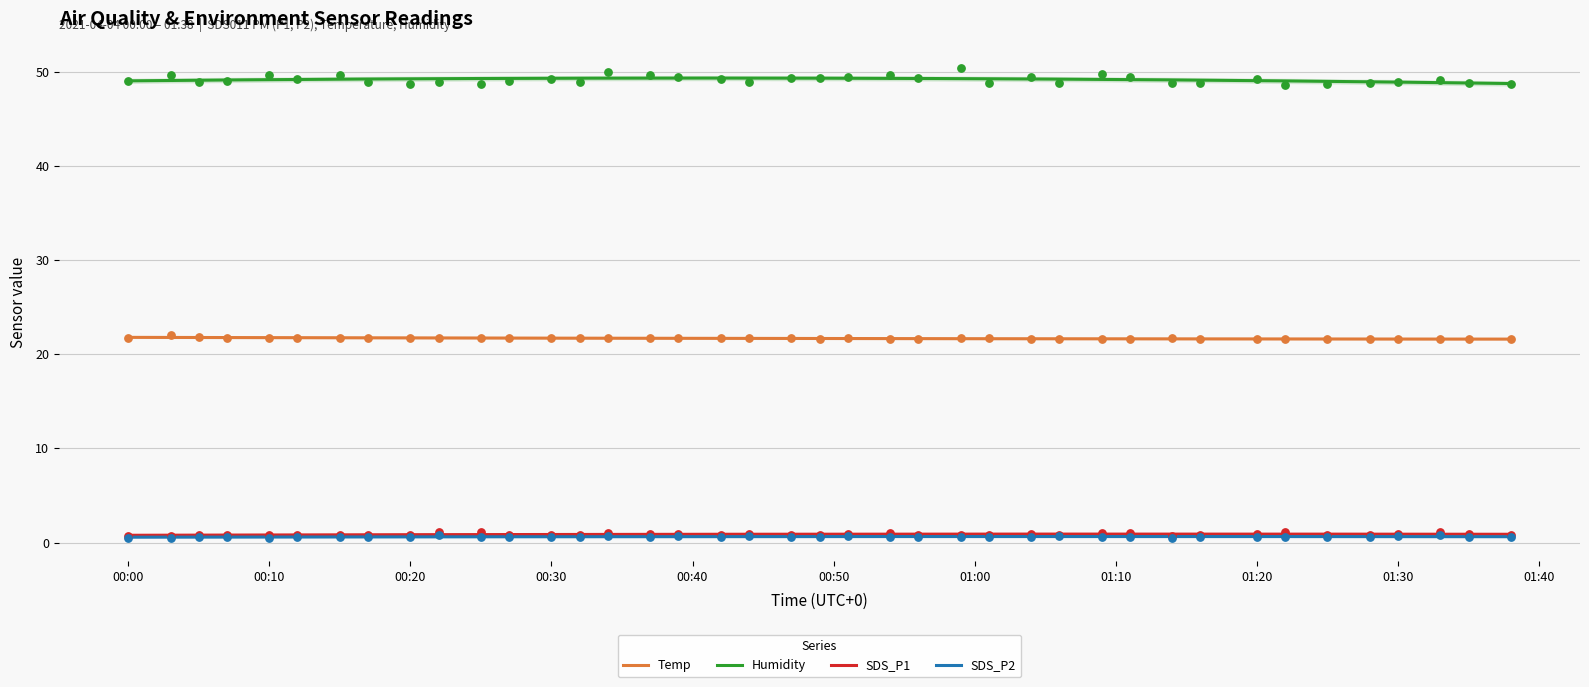

What are all the series names shown in the legend?

Temp, Humidity, SDS_P1, SDS_P2